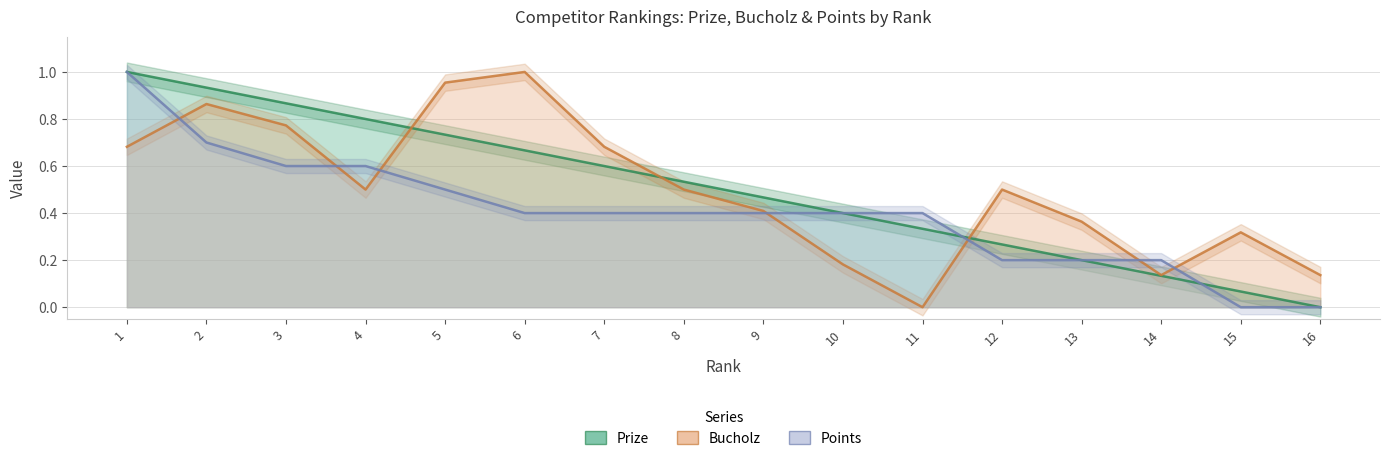

Reading right to left, transcribe all the data shown in this chart.

Prize: 16=0.0	15=0.1	14=0.1	13=0.2	12=0.3	11=0.3	10=0.4	9=0.5	8=0.5	7=0.6	6=0.7	5=0.7	4=0.8	3=0.9	2=0.9	1=1.0
Bucholz: 16=0.1	15=0.3	14=0.1	13=0.4	12=0.5	11=0.0	10=0.2	9=0.4	8=0.5	7=0.7	6=1.0	5=1.0	4=0.5	3=0.8	2=0.9	1=0.7
Points: 16=0.0	15=0.0	14=0.2	13=0.2	12=0.2	11=0.4	10=0.4	9=0.4	8=0.4	7=0.4	6=0.4	5=0.5	4=0.6	3=0.6	2=0.7	1=1.0